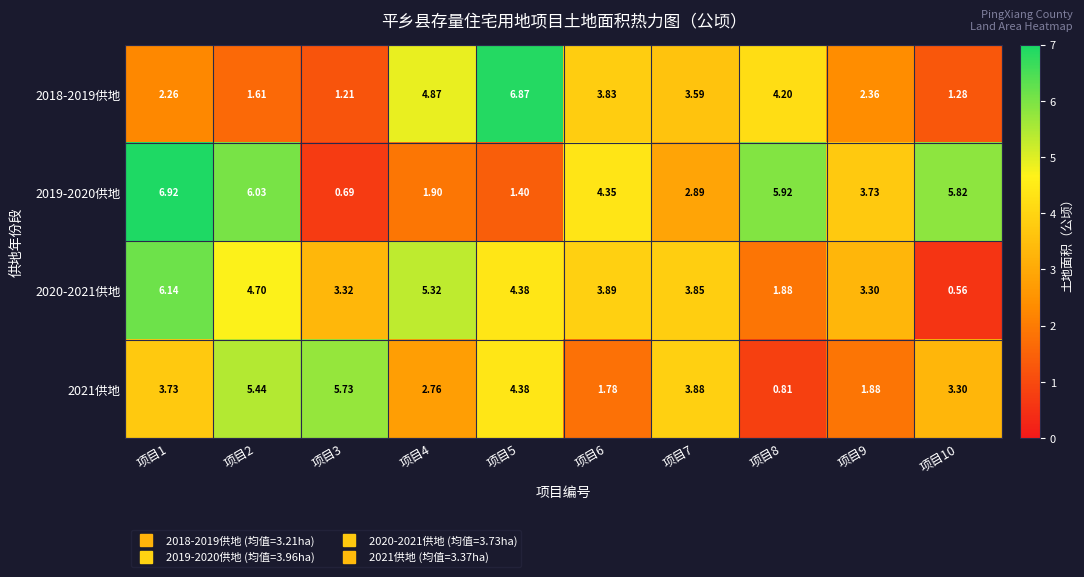

Which series has the largest range (max minus min)?

2019-2020供地